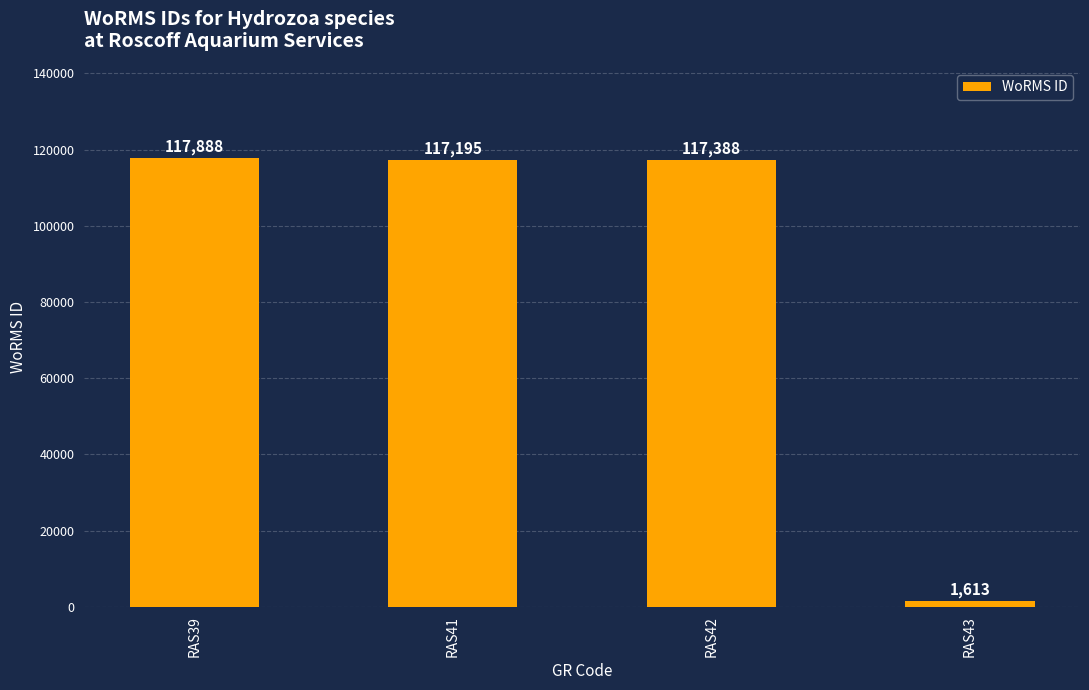

At which label is the value closest to 59750?

RAS41